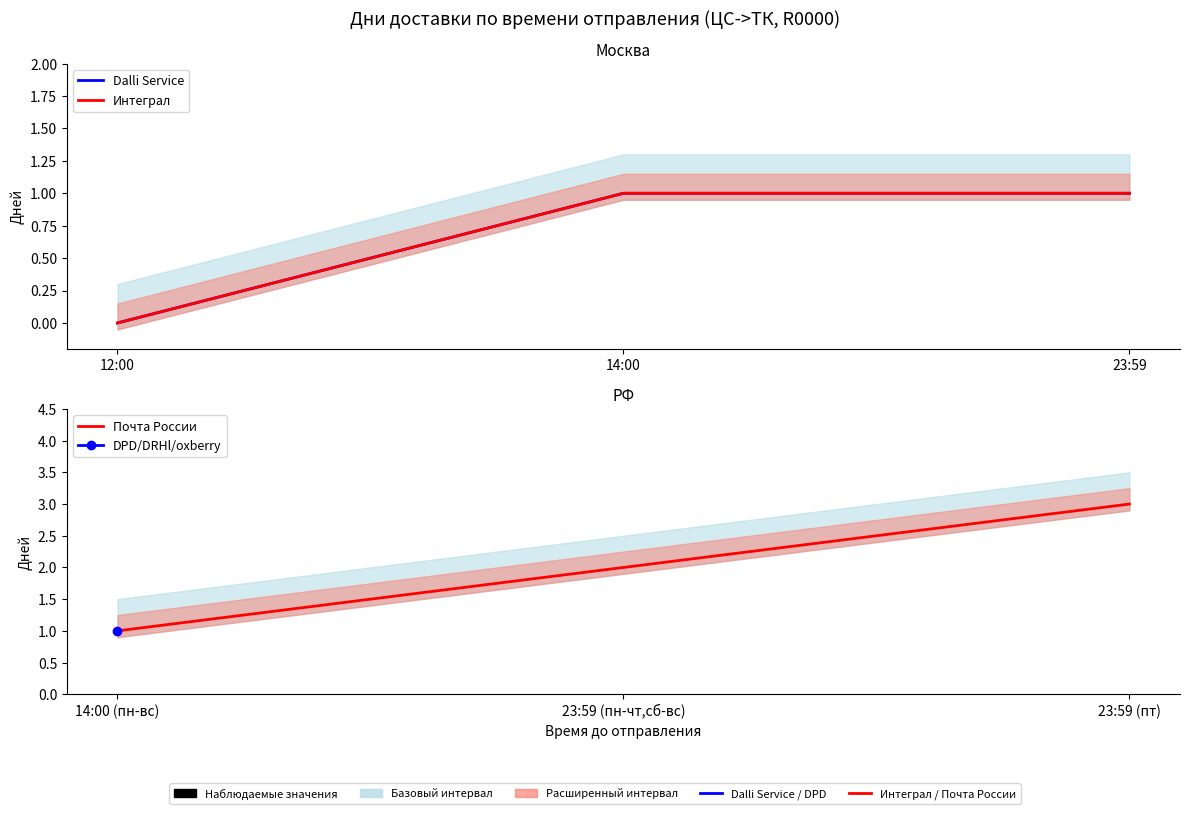

How many lines are shown in the chart?

3